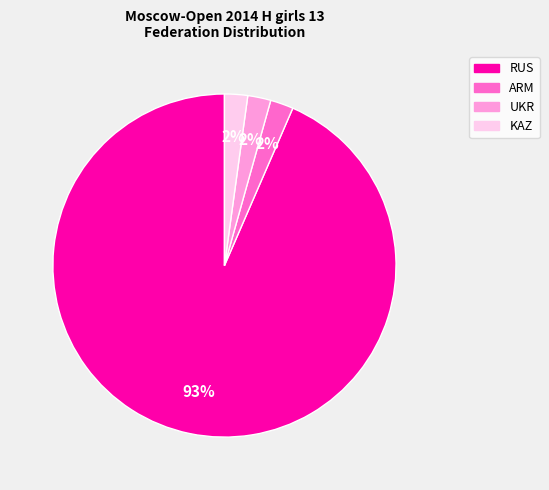

What percentage is the UKR slice, to the nearest percent?

2%